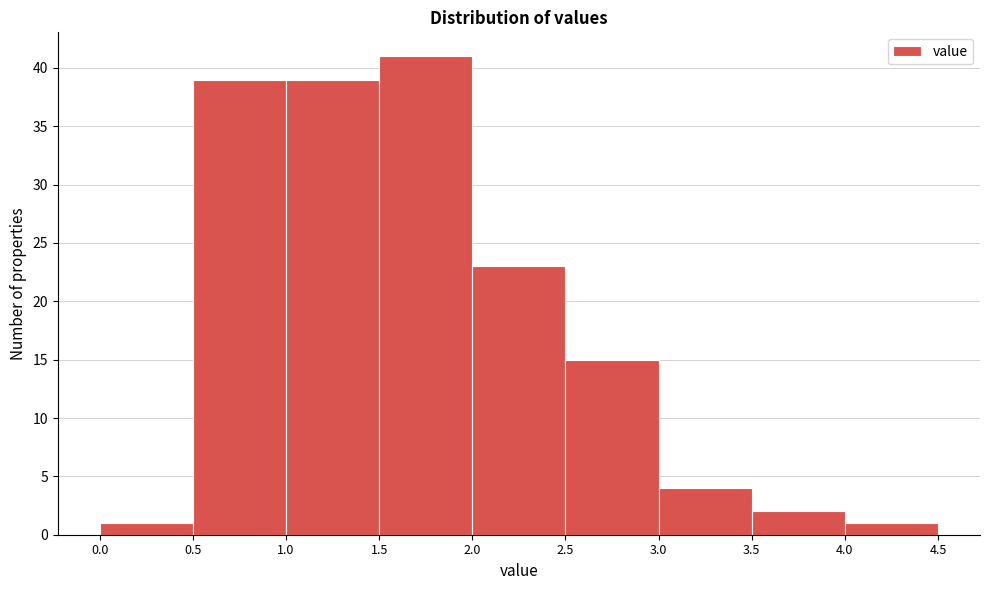

Reading left to right, transcribe this chart: for each bar, give the range it covers on the x-axis and its height. The values are not printed on the chart, so give them approximately, as read against the axis.

0.0 to 0.5: 1
0.5 to 1.0: 39
1.0 to 1.5: 39
1.5 to 2.0: 41
2.0 to 2.5: 23
2.5 to 3.0: 15
3.0 to 3.5: 4
3.5 to 4.0: 2
4.0 to 4.5: 1